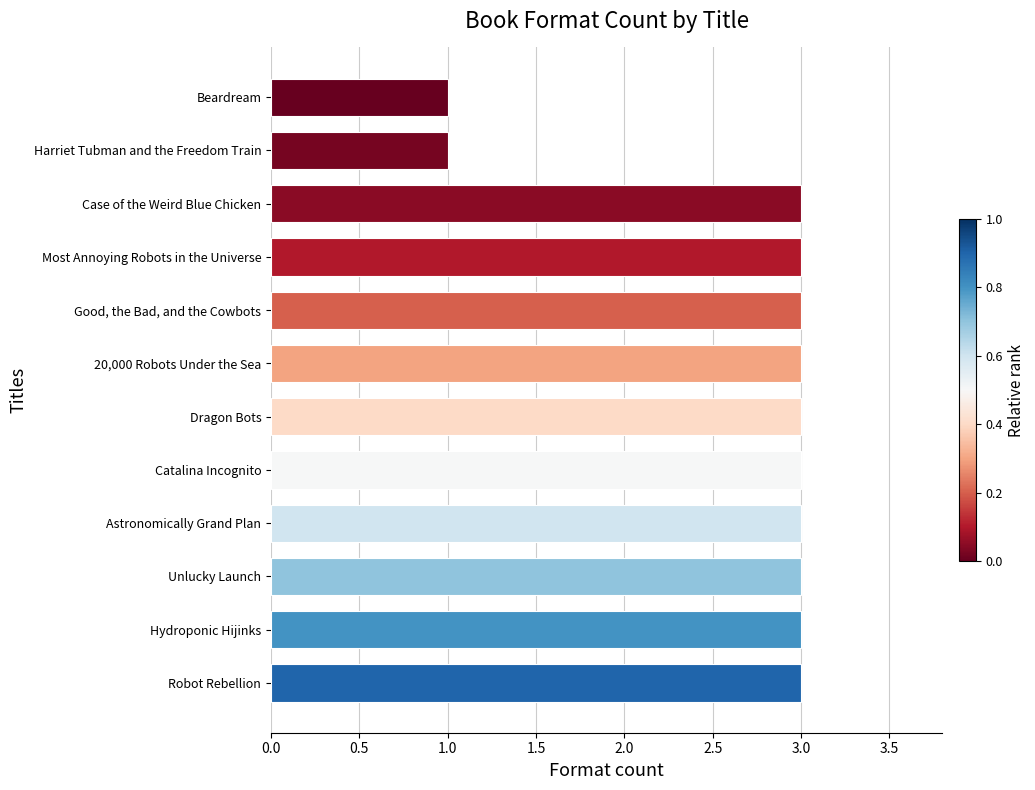

Reading top to bottom, extract all data points from this chart.

1	1	3	3	3	3	3	3	3	3	3	3